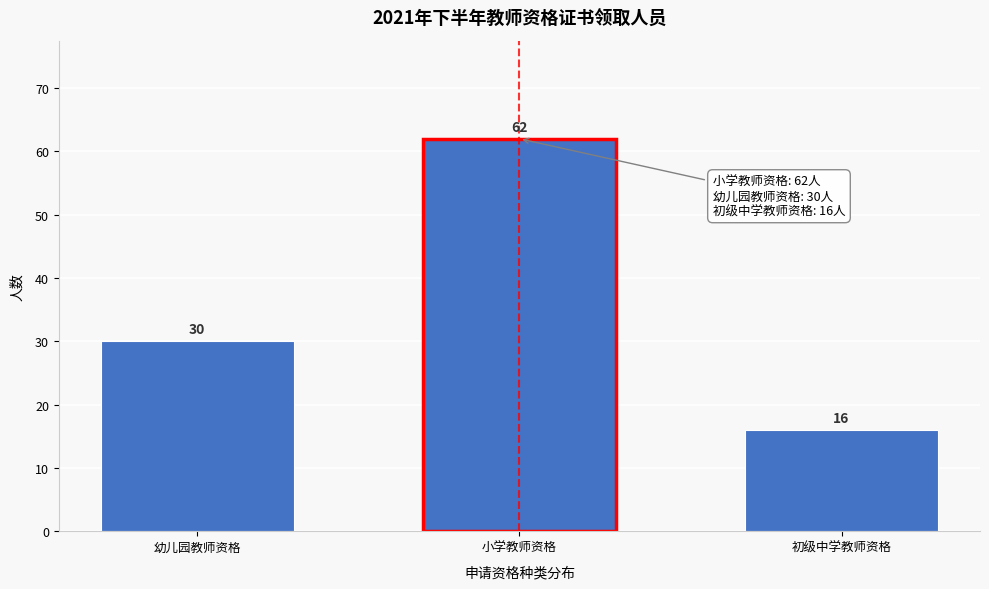

Reading left to right, extract all data points from this chart.

幼儿园教师资格=30	小学教师资格=62	初级中学教师资格=16